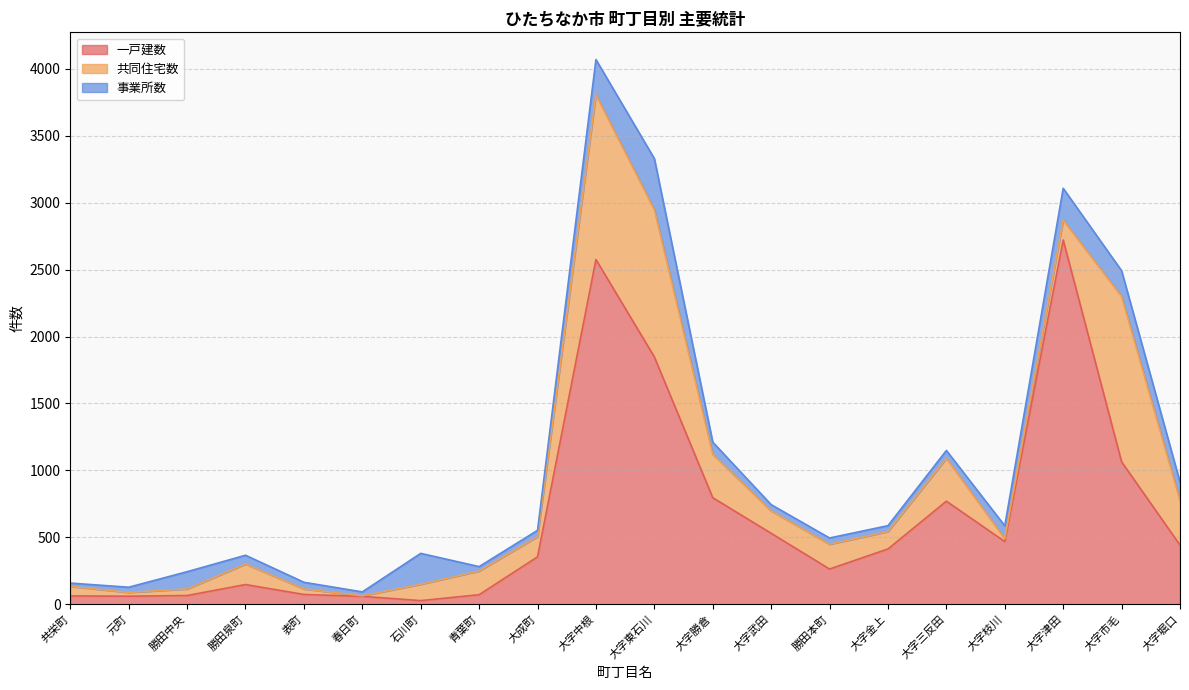

What is the spread (max minus min) of values at 表町?

32